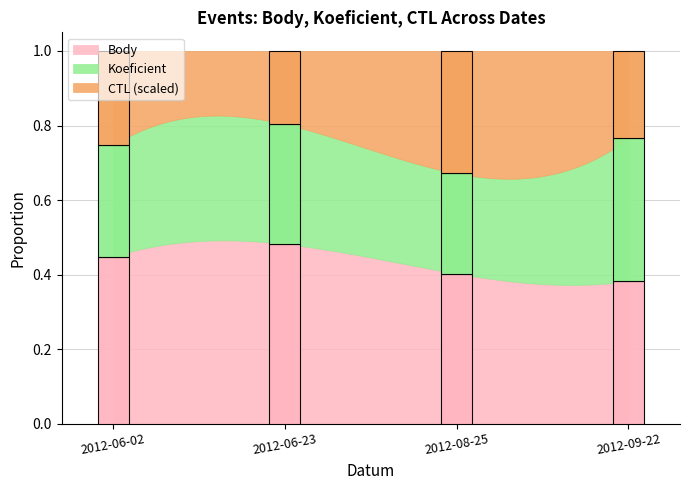

Reading left to right, what are all the values shown in this chart?

Body: 4.5	6.0	3.0	4.0
Koeficient: 3.0	4.0	2.0	4.0
CTL_scaled: 127010.0	122304.0	122306.0	122305.0